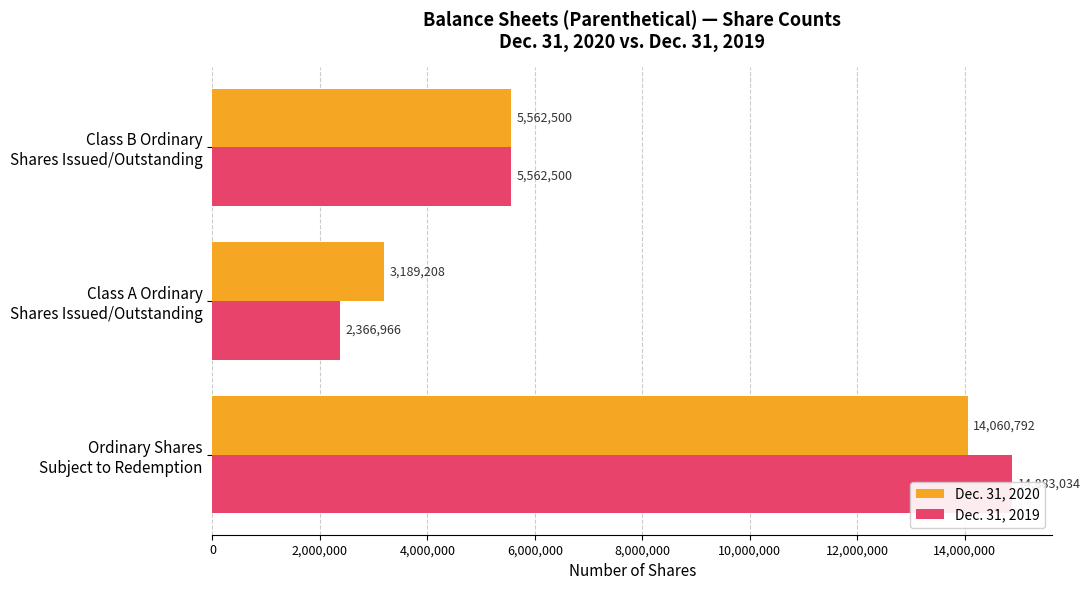

How many bars are there in each group?

2